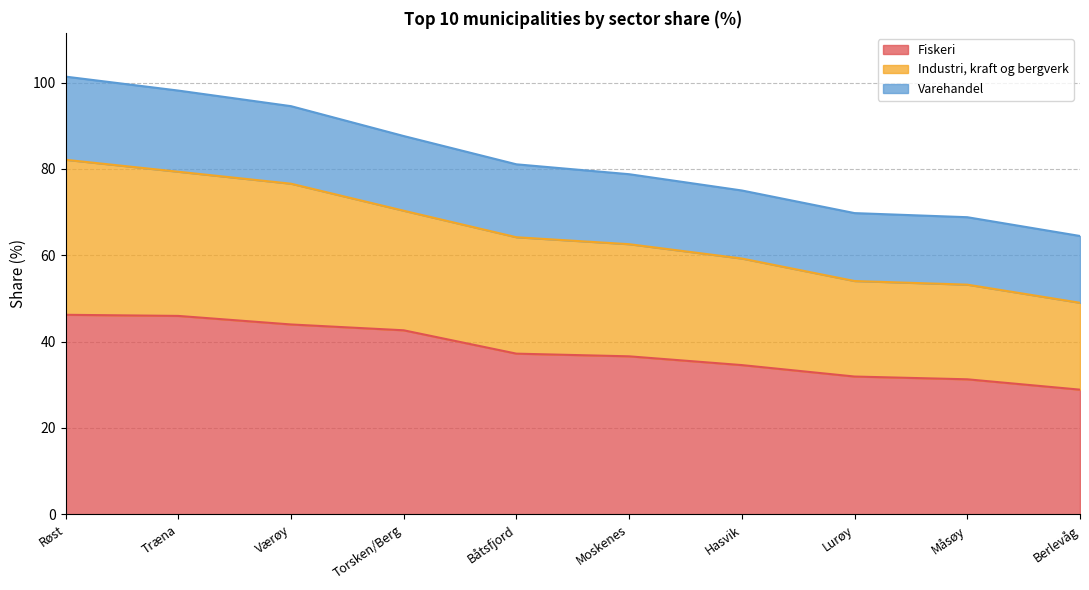

True or false: Fiskeri and Industri, kraft og bergverk cross at least once.

False